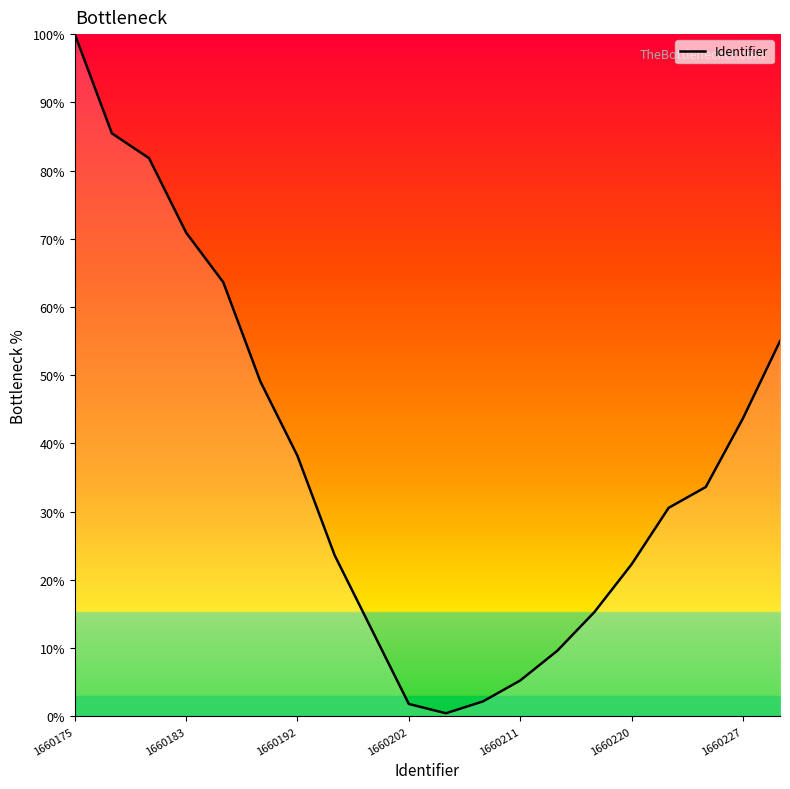

Which label corresponds to the largest value in the chart?

1660175